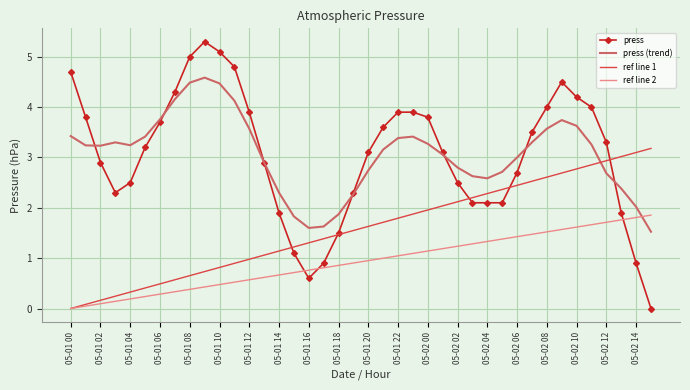

List the labels in order of value, largest first.

05-01 09, 05-01 10, 05-01 08, 05-01 11, 05-01 00, 05-02 09, 05-01 07, 05-02 10, 05-02 08, 05-02 11, 05-01 12, 05-01 22, 05-01 23, 05-01 01, 05-02 00, 05-01 06, 05-01 21, 05-02 07, 05-02 12, 05-01 05, 05-01 20, 05-02 01, 05-01 02, 05-01 13, 05-02 06, 05-01 04, 05-02 02, 05-01 03, 05-01 19, 05-02 03, 05-02 04, 05-02 05, 05-01 14, 05-02 13, 05-01 18, 05-01 15, 05-01 17, 05-02 14, 05-01 16, 05-02 15